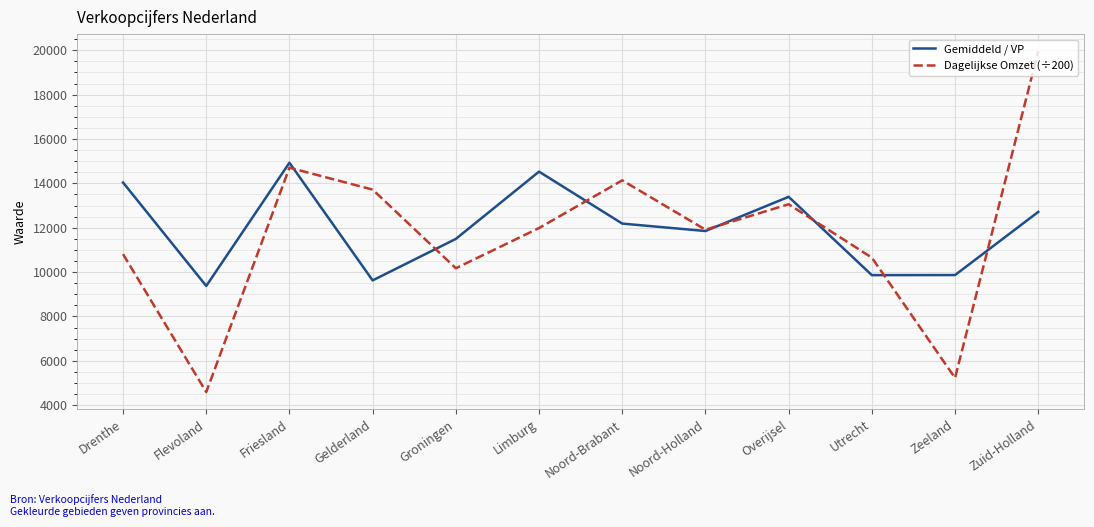

What is the total value across all series at Zuid-Holland?

32675.0